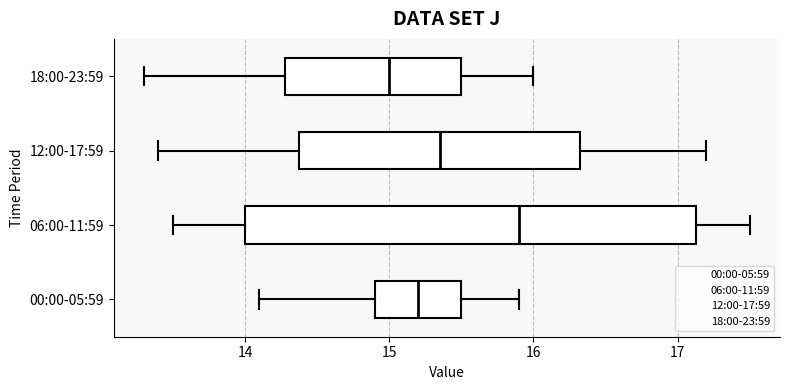

Reading bottom to top, transcribe this box plot: for each box, give where its median line is, the range the box spans, and where its two whiskers end, as read against the x-axis. The values are not printed on the chart, so give them approximately, as read against the axis.

00:00-05:59: median 15.2, box 14.9 to 15.5, whiskers 14.1 to 15.9
06:00-11:59: median 15.9, box 14.0 to 17.1, whiskers 13.5 to 17.5
12:00-17:59: median 15.4, box 14.4 to 16.3, whiskers 13.4 to 17.2
18:00-23:59: median 15.0, box 14.3 to 15.5, whiskers 13.3 to 16.0